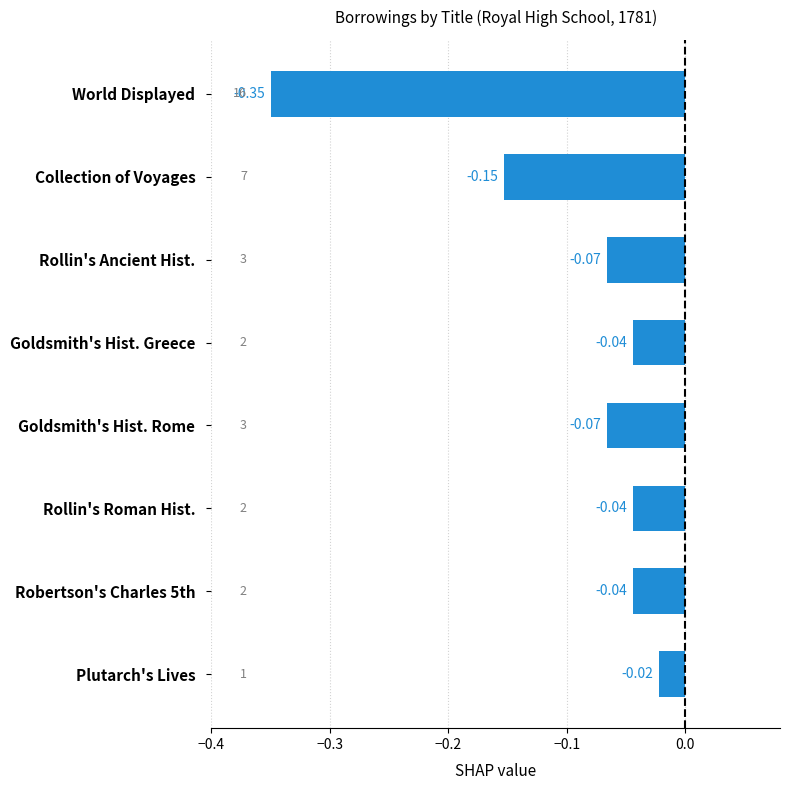

Which category has the highest value across all series?

Plutarch's Lives